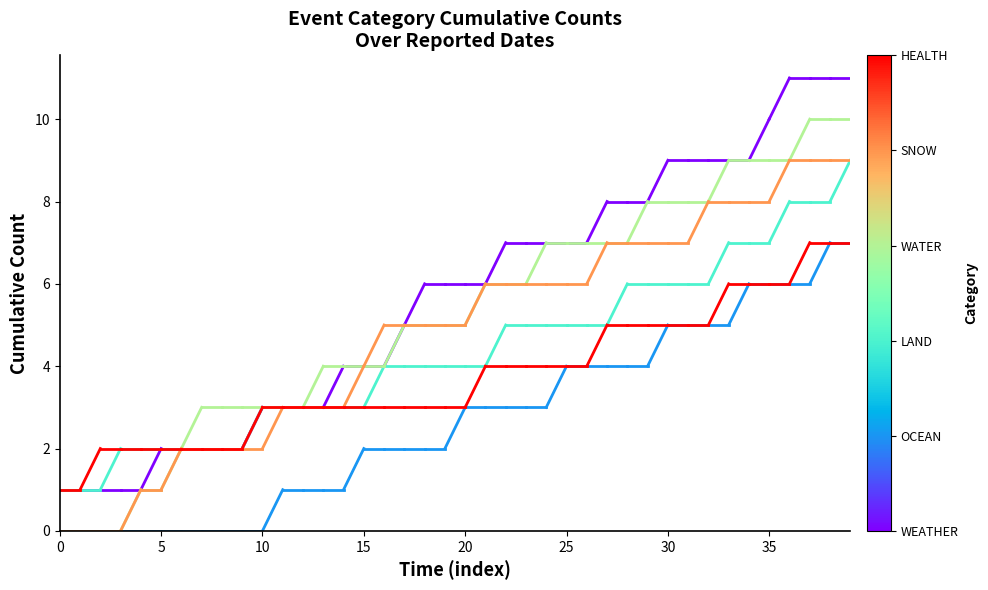

Is this an area chart (filled region under the line)?

No